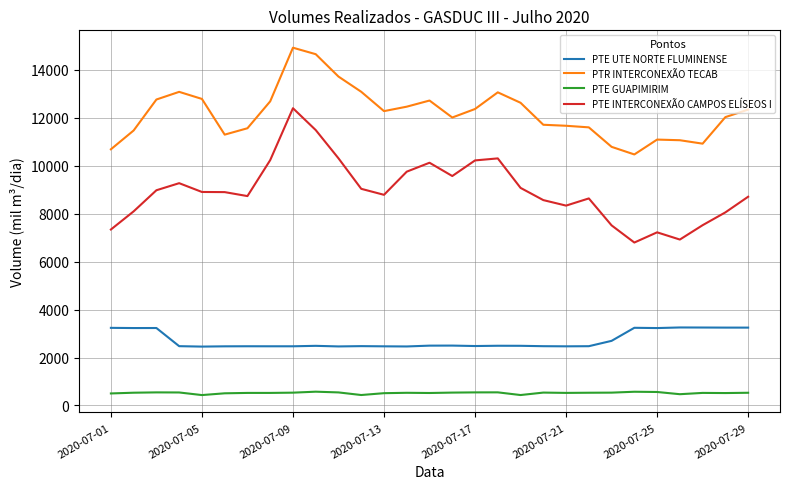

What is the difference between the maximum and minimum values in the PTE INTERCONEXÃO CAMPOS ELÍSEOS I series?

5604.5